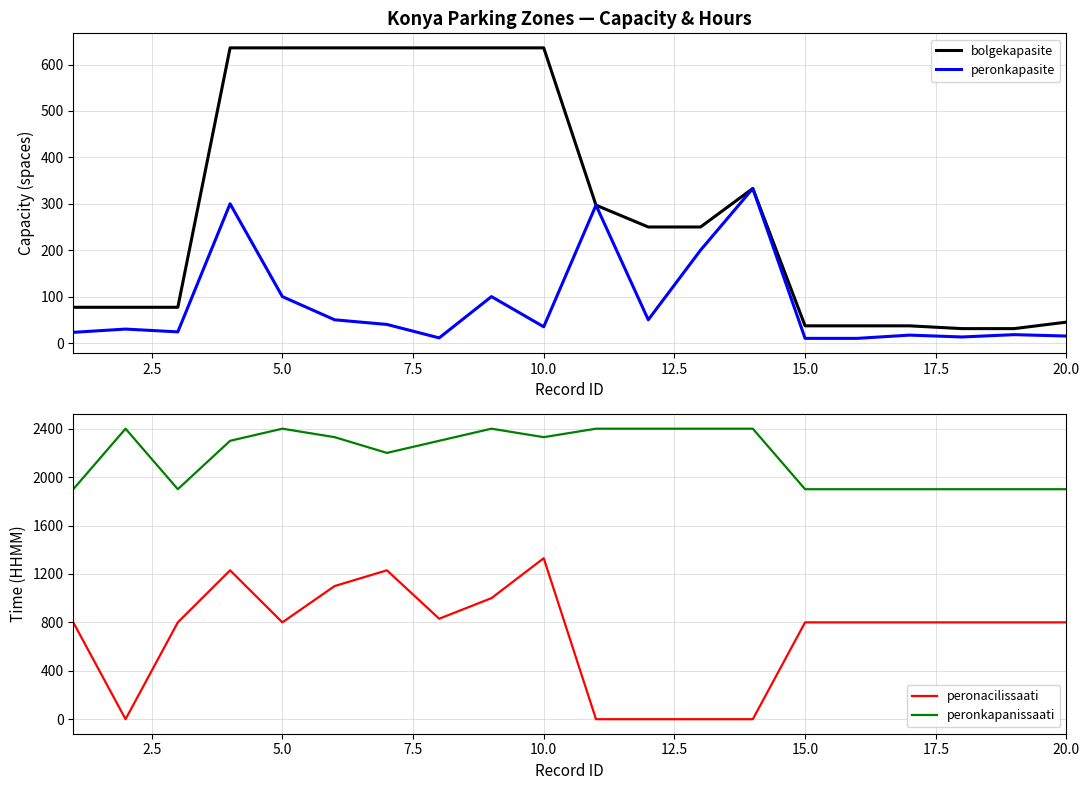

How many lines are shown in the chart?

4